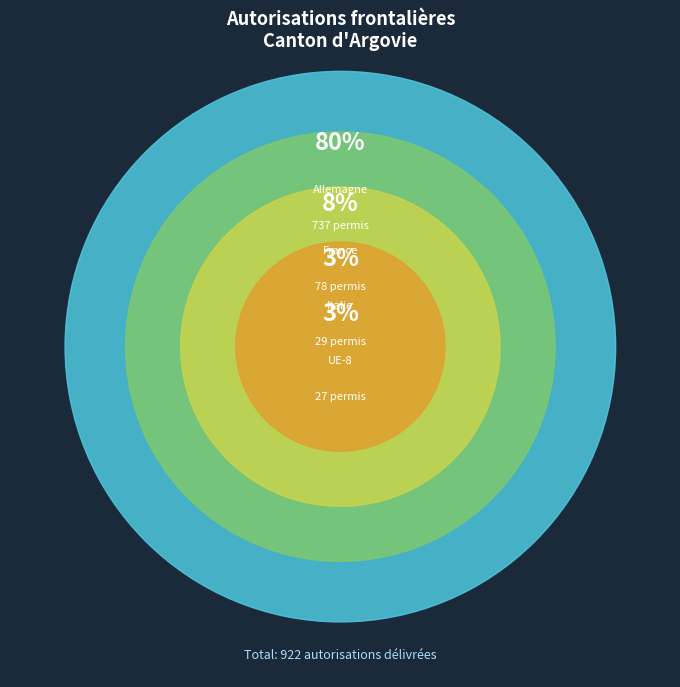

Between France and Allemagne, which is larger?

Allemagne